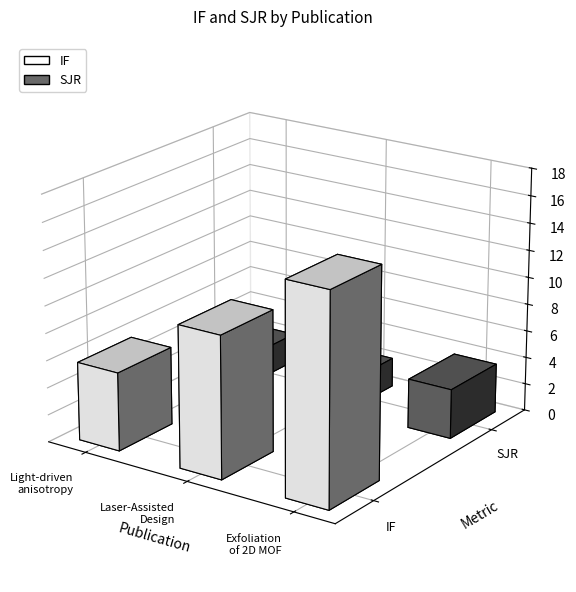

At how many categories does at least one series exceed 11?

1